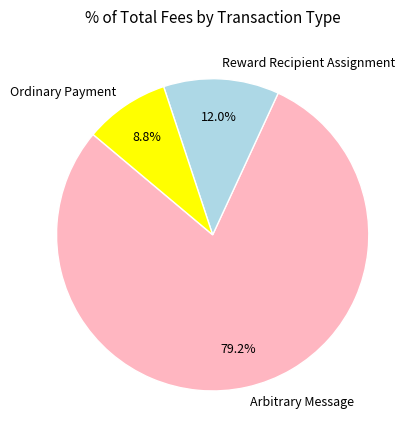

To the nearest percent, what is the average slice percentage?

33%